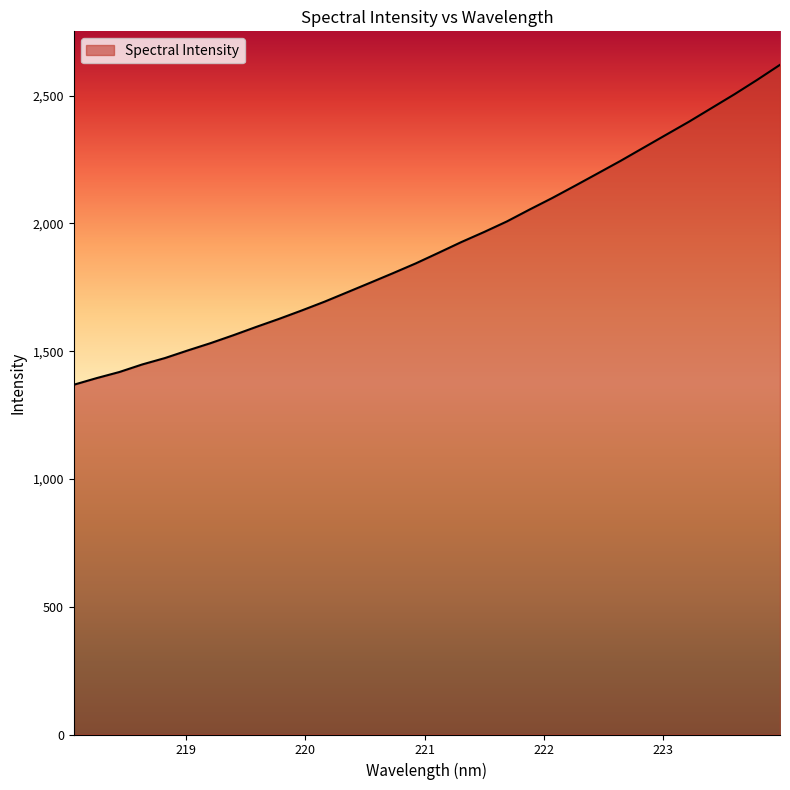

What is the difference between the maximum and minimum values?

1252.0